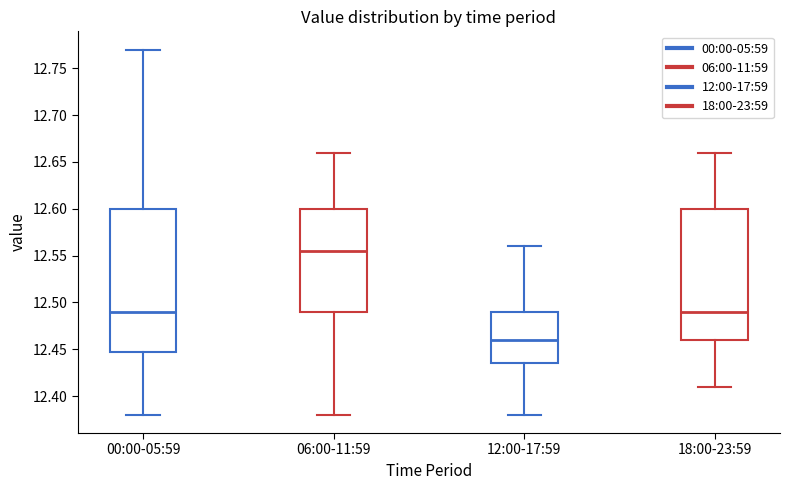

Reading left to right, transcribe this box plot: for each box, give where its median line is, the range the box spans, and where its two whiskers end, as read against the y-axis. The values are not printed on the chart, so give them approximately, as read against the axis.

00:00-05:59: median 12.490, box 12.450 to 12.600, whiskers 12.380 to 12.770
06:00-11:59: median 12.555, box 12.490 to 12.600, whiskers 12.380 to 12.660
12:00-17:59: median 12.460, box 12.435 to 12.490, whiskers 12.380 to 12.560
18:00-23:59: median 12.490, box 12.460 to 12.600, whiskers 12.410 to 12.660